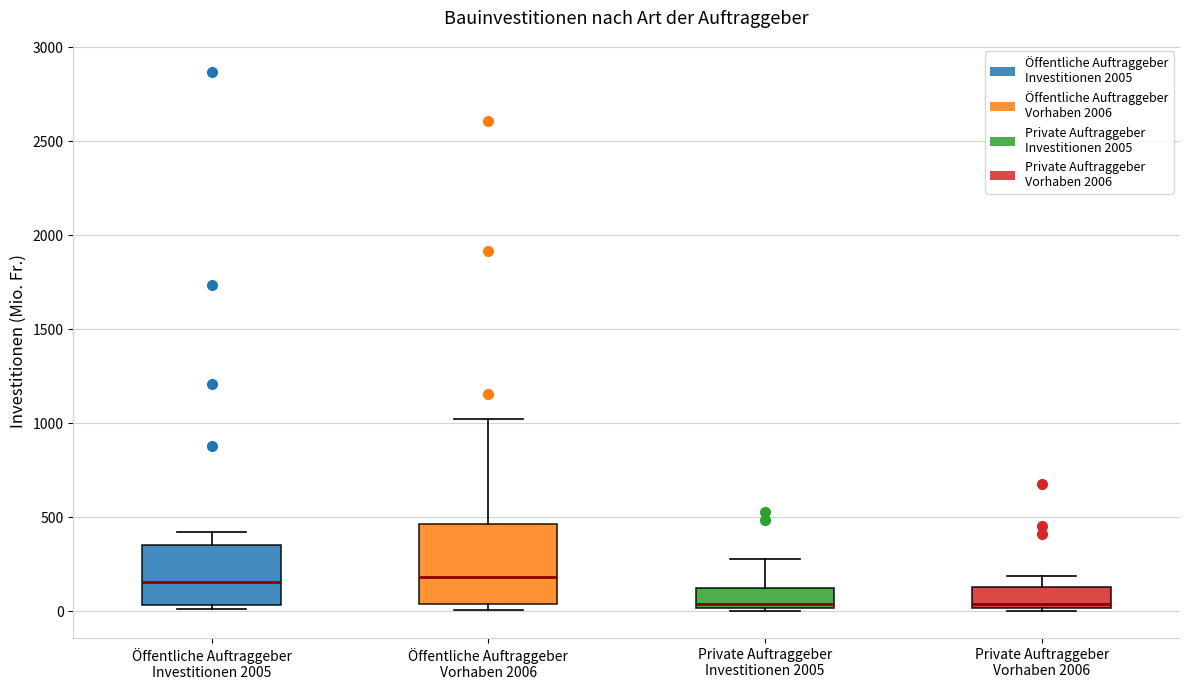

Reading left to right, read every box against the y-axis: the position of its median line, the range the box covers, and the ends of its whiskers. The values are not printed on the chart, so give them approximately, as read against the axis.

Öffentliche Auftraggeber Investitionen 2005: median 150, box 50 to 350, whiskers 0 to 400
Öffentliche Auftraggeber Vorhaben 2006: median 200, box 50 to 450, whiskers 0 to 1000
Private Auftraggeber Investitionen 2005: median 50, box 0 to 100, whiskers 0 to 300
Private Auftraggeber Vorhaben 2006: median 50, box 0 to 150, whiskers 0 (just below the box's lower edge) to 200